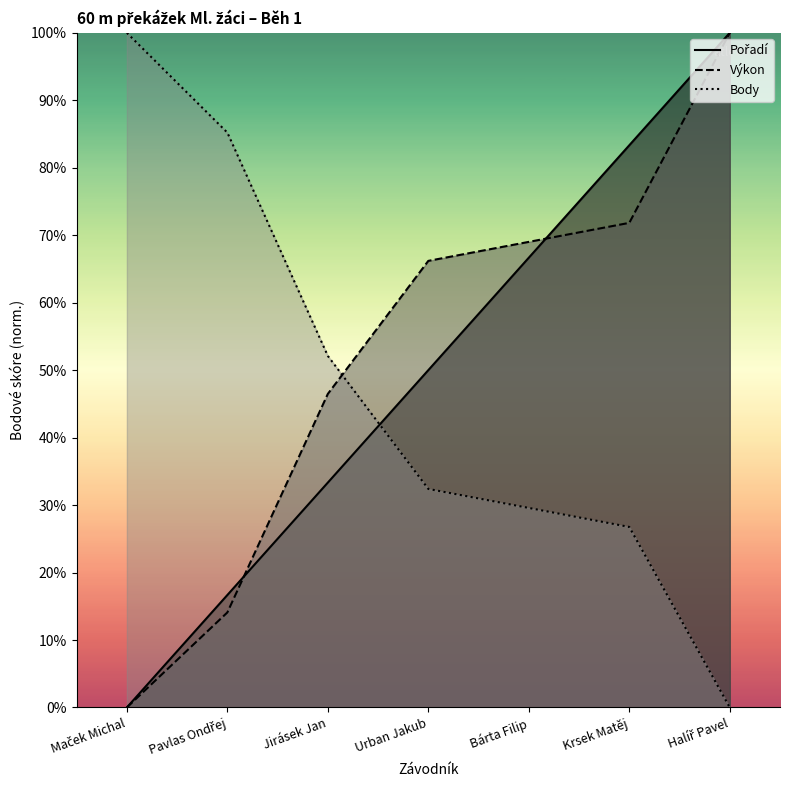

Where is Body nearest to the value 50?

Jirásek Jan